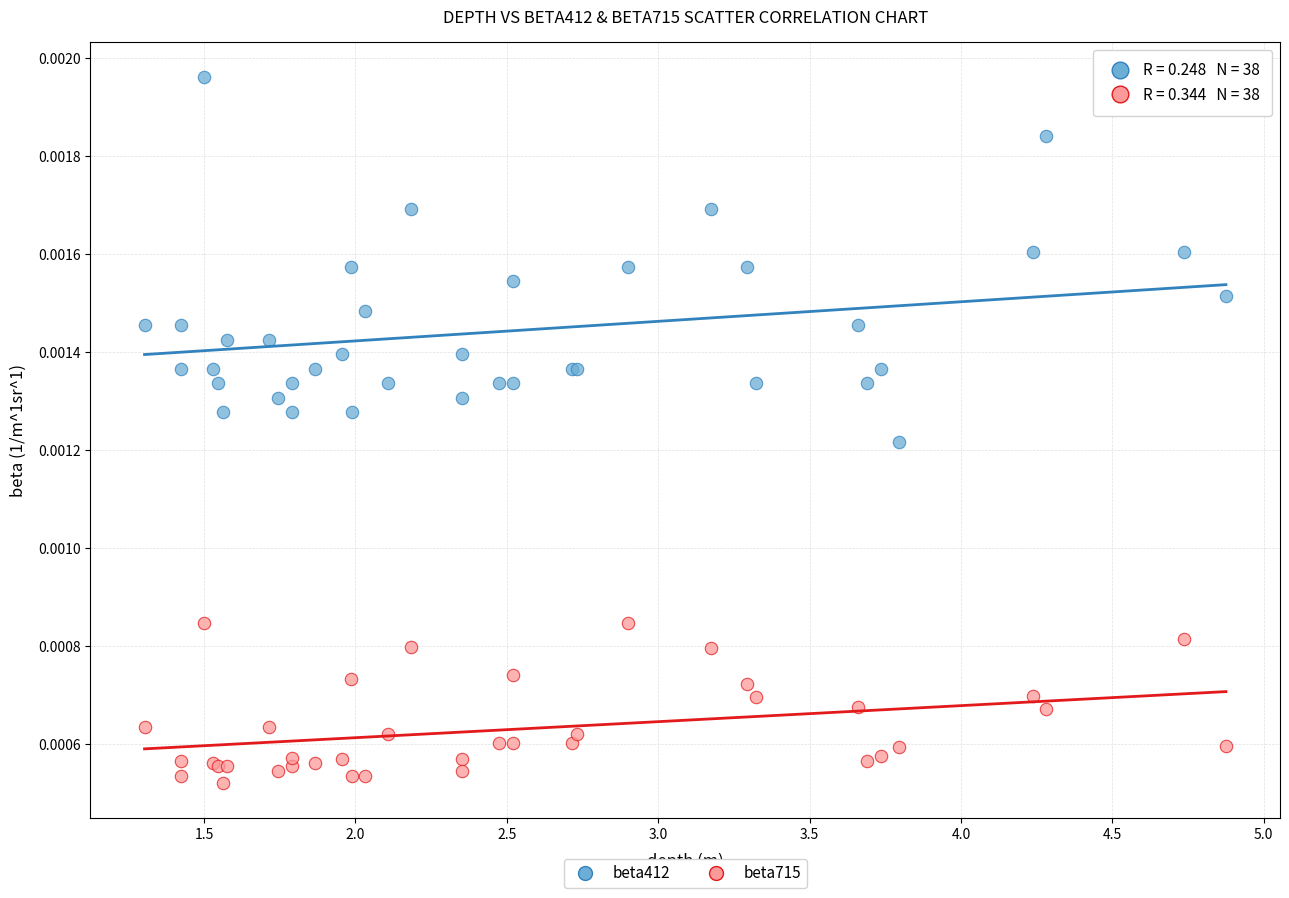

What are all the series names shown in the legend?

beta412, beta715